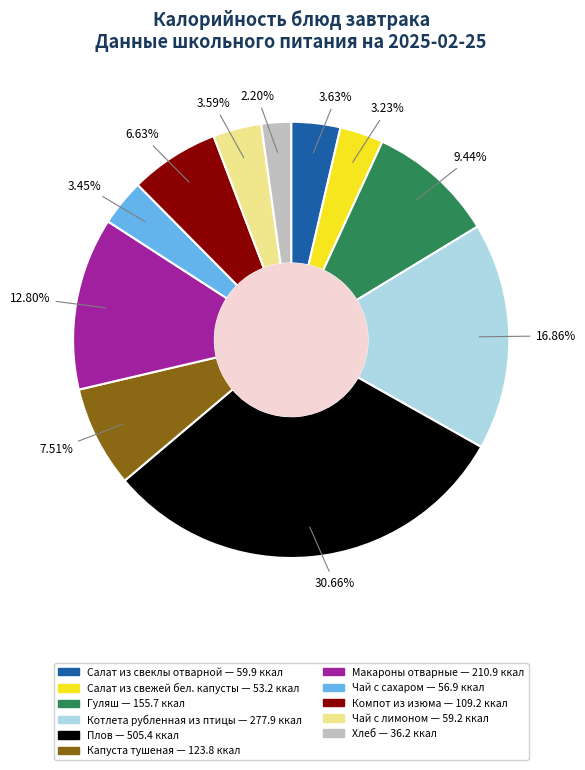

Approximately how many times larger is the value at Котлета рубленная из птицы compared to Чай с лимоном?

4.7